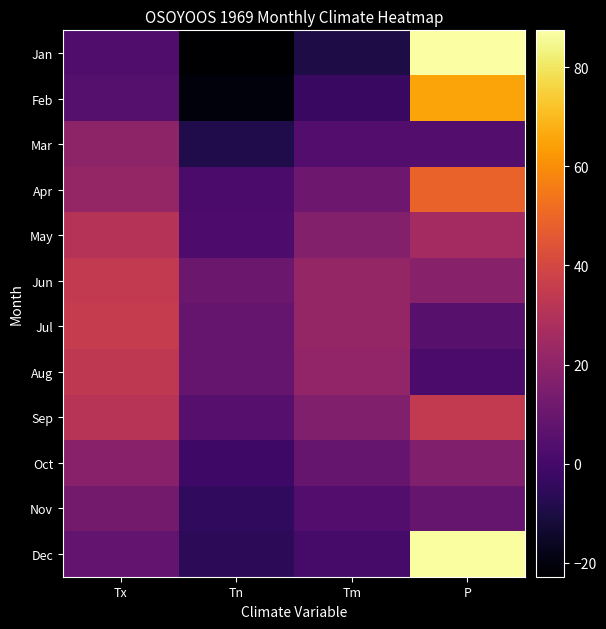

What is the spread (max minus min) of values at Tn?

33.4